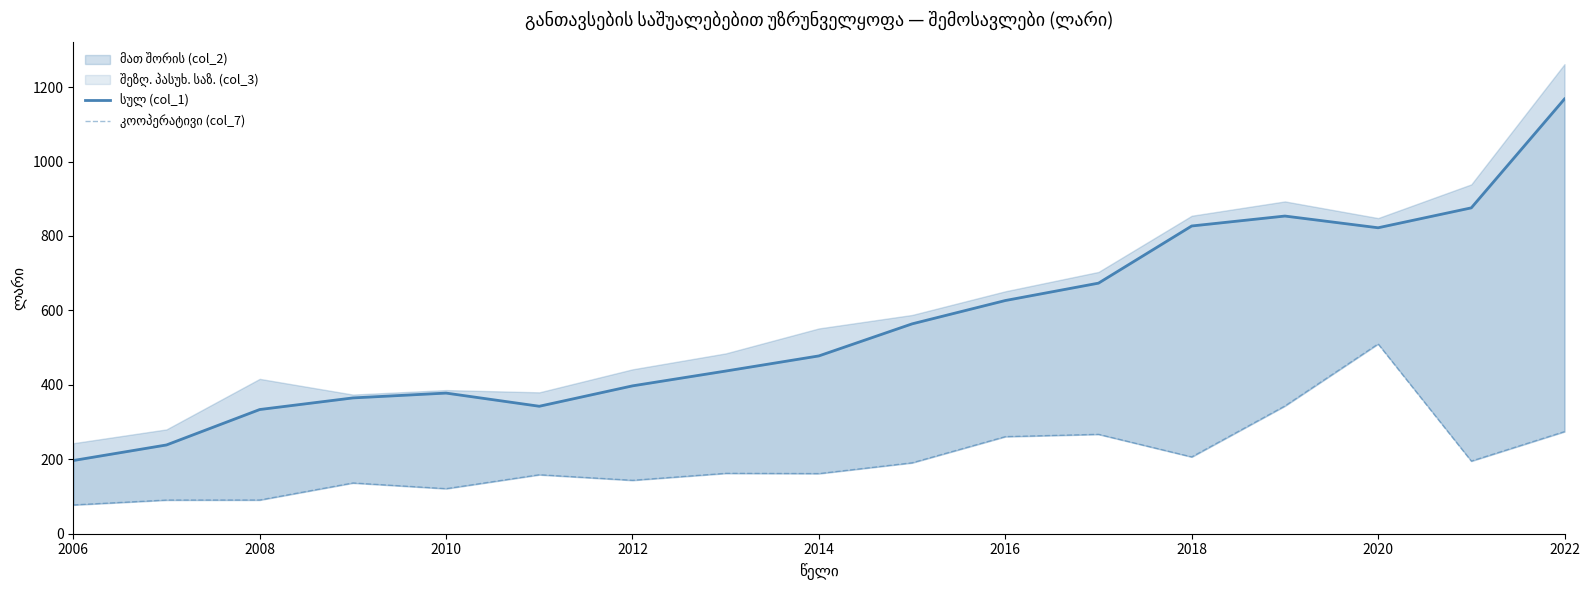

True or false: სულ (col_1) and კოოპერატივი (col_7) cross at least once.

False